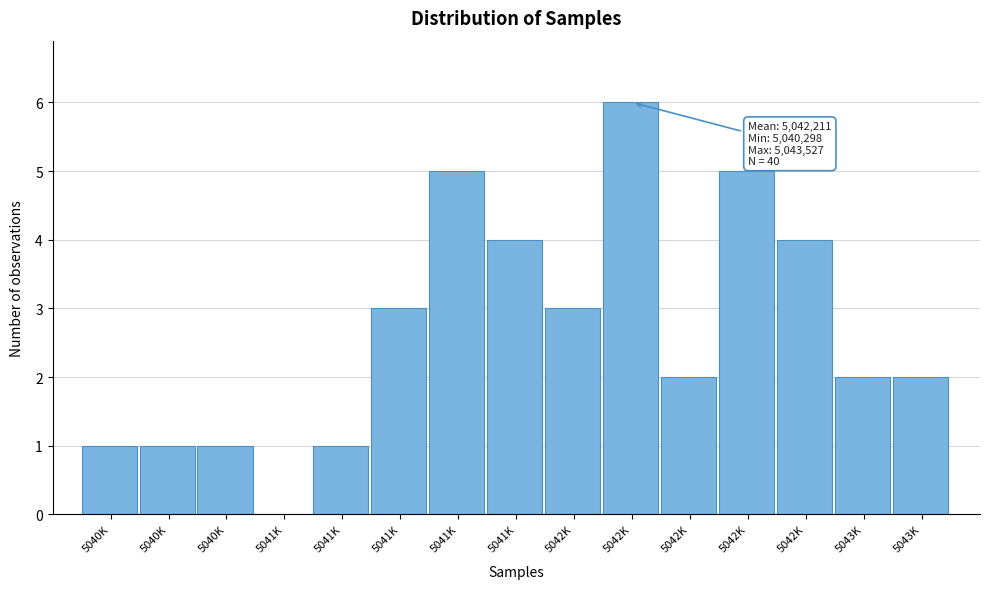

How many series are shown in this chart?

1